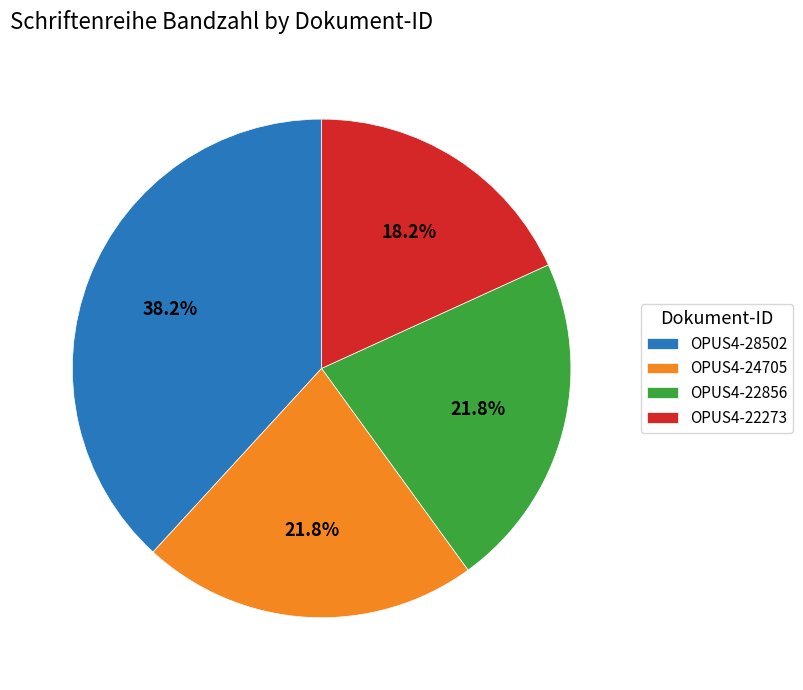

Which slice is the largest?

OPUS4-28502